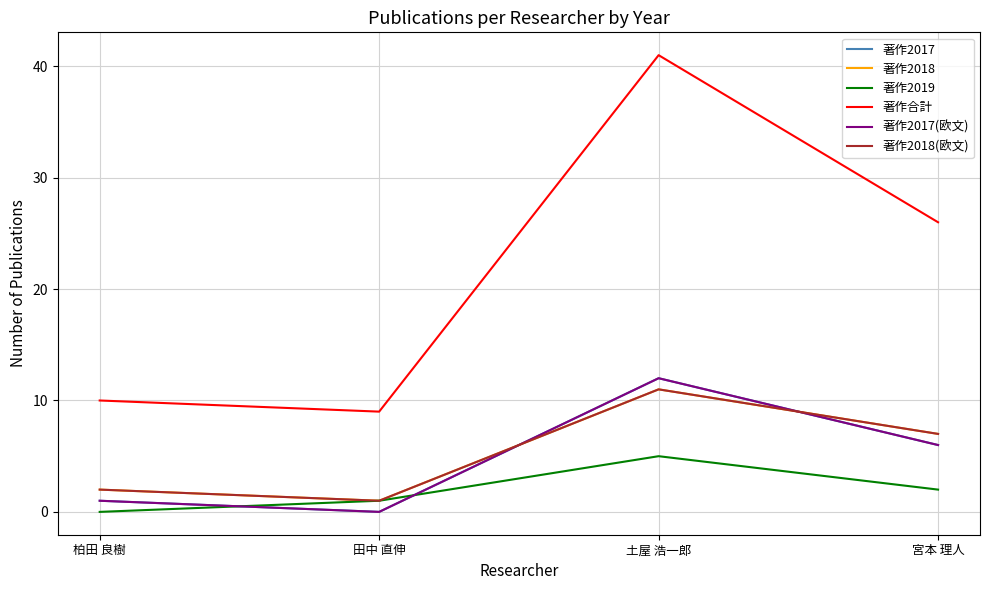

At which category does 著作2018 reach its first local peak?

土屋 浩一郎